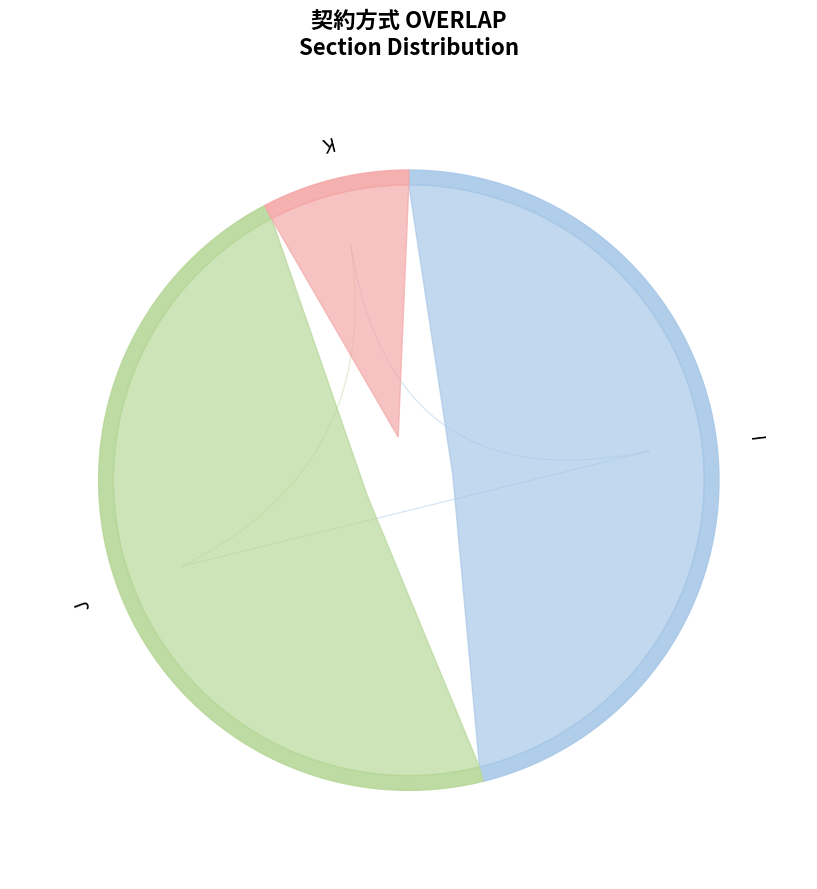

How many slices are in this pie chart?

3